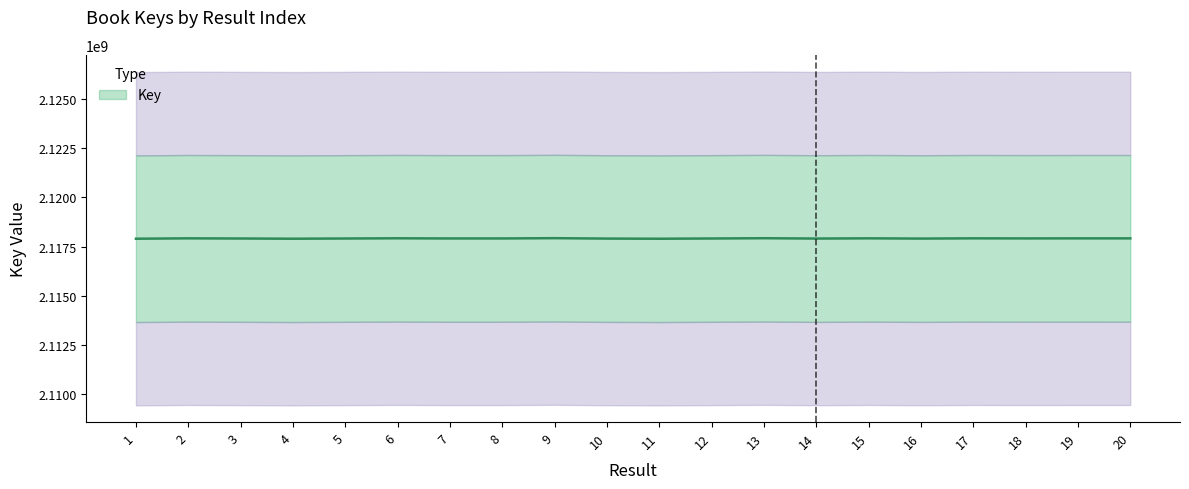

What is the value of the 5th point from the left?

2117908986